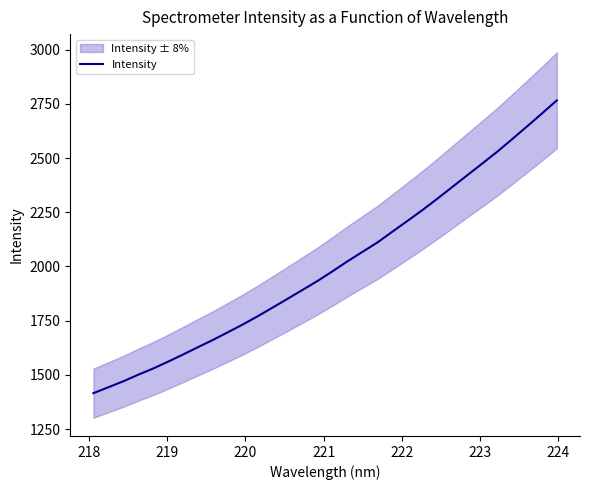

What is the maximum value for Intensity?

2765.9